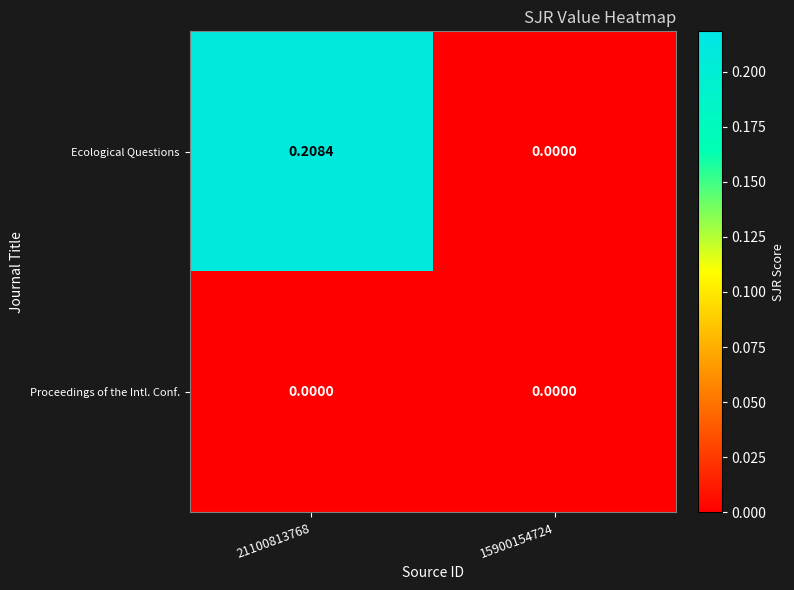

Rank the series at 21100813768 from highest to lowest value.

Ecological Questions, Proceedings of the Intl. Conf.